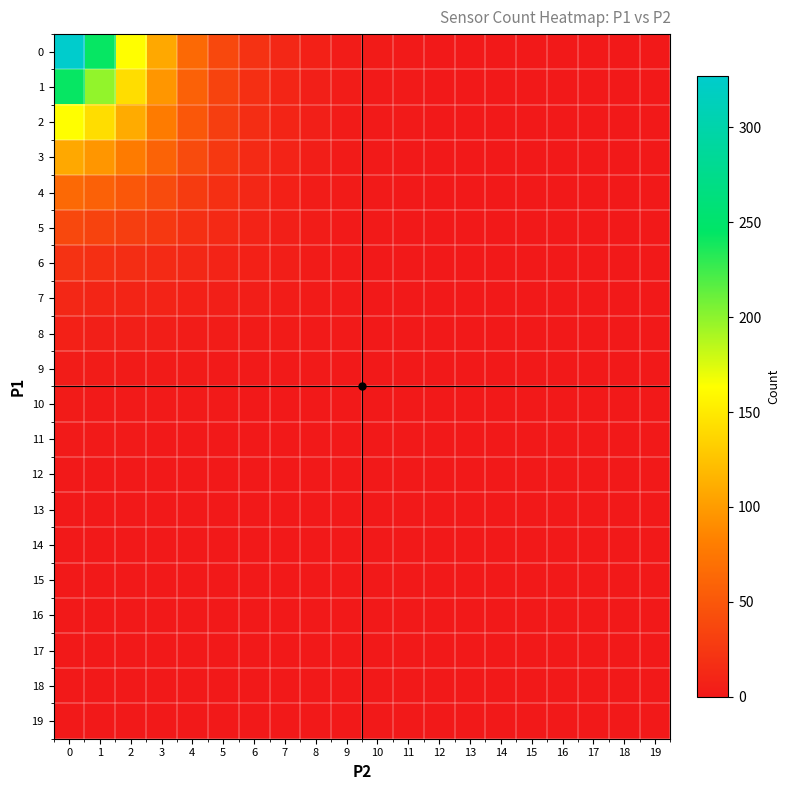

Reading left to right, transcribe all the data shown in this chart.

0: 0=327	1=243	2=163	3=108	4=64	5=38	6=20	7=11	8=6	9=3	10=2	11=1	12=0	13=0	14=0	15=0	16=0	17=0	18=0	19=0
1: 0=243	1=198	2=142	3=97	4=58	5=34	6=18	7=10	8=5	9=3	10=1	11=1	12=0	13=0	14=0	15=0	16=0	17=0	18=0	19=0
2: 0=163	1=142	2=110	3=79	4=50	5=30	6=16	7=9	8=5	9=2	10=1	11=1	12=0	13=0	14=0	15=0	16=0	17=0	18=0	19=0
3: 0=108	1=97	2=79	3=60	4=40	5=25	6=14	7=8	8=4	9=2	10=1	11=0	12=0	13=0	14=0	15=0	16=0	17=0	18=0	19=0
4: 0=64	1=58	2=50	3=40	4=28	5=18	6=11	7=6	8=3	9=2	10=1	11=0	12=0	13=0	14=0	15=0	16=0	17=0	18=0	19=0
5: 0=38	1=34	2=30	3=25	4=18	5=13	6=8	7=5	8=3	9=1	10=1	11=0	12=0	13=0	14=0	15=0	16=0	17=0	18=0	19=0
6: 0=20	1=18	2=16	3=14	4=11	5=8	6=6	7=4	8=2	9=1	10=0	11=0	12=0	13=0	14=0	15=0	16=0	17=0	18=0	19=0
7: 0=11	1=10	2=9	3=8	4=6	5=5	6=4	7=3	8=2	9=1	10=0	11=0	12=0	13=0	14=0	15=0	16=0	17=0	18=0	19=0
8: 0=6	1=5	2=5	3=4	4=3	5=3	6=2	7=2	8=1	9=1	10=0	11=0	12=0	13=0	14=0	15=0	16=0	17=0	18=0	19=0
9: 0=3	1=3	2=2	3=2	4=2	5=1	6=1	7=1	8=1	9=0	10=0	11=0	12=0	13=0	14=0	15=0	16=0	17=0	18=0	19=0
10: 0=2	1=1	2=1	3=1	4=1	5=1	6=0	7=0	8=0	9=0	10=0	11=0	12=0	13=0	14=0	15=0	16=0	17=0	18=0	19=0
11: 0=1	1=1	2=1	3=0	4=0	5=0	6=0	7=0	8=0	9=0	10=0	11=0	12=0	13=0	14=0	15=0	16=0	17=0	18=0	19=0
12: 0=0	1=0	2=0	3=0	4=0	5=0	6=0	7=0	8=0	9=0	10=0	11=0	12=0	13=0	14=0	15=0	16=0	17=0	18=0	19=0
13: 0=0	1=0	2=0	3=0	4=0	5=0	6=0	7=0	8=0	9=0	10=0	11=0	12=0	13=0	14=0	15=0	16=0	17=0	18=0	19=0
14: 0=0	1=0	2=0	3=0	4=0	5=0	6=0	7=0	8=0	9=0	10=0	11=0	12=0	13=0	14=0	15=0	16=0	17=0	18=0	19=0
15: 0=0	1=0	2=0	3=0	4=0	5=0	6=0	7=0	8=0	9=0	10=0	11=0	12=0	13=0	14=0	15=0	16=0	17=0	18=0	19=0
16: 0=0	1=0	2=0	3=0	4=0	5=0	6=0	7=0	8=0	9=0	10=0	11=0	12=0	13=0	14=0	15=0	16=0	17=0	18=0	19=0
17: 0=0	1=0	2=0	3=0	4=0	5=0	6=0	7=0	8=0	9=0	10=0	11=0	12=0	13=0	14=0	15=0	16=0	17=0	18=0	19=0
18: 0=0	1=0	2=0	3=0	4=0	5=0	6=0	7=0	8=0	9=0	10=0	11=0	12=0	13=0	14=0	15=0	16=0	17=0	18=0	19=0
19: 0=0	1=0	2=0	3=0	4=0	5=0	6=0	7=0	8=0	9=0	10=0	11=0	12=0	13=0	14=0	15=0	16=0	17=0	18=0	19=0